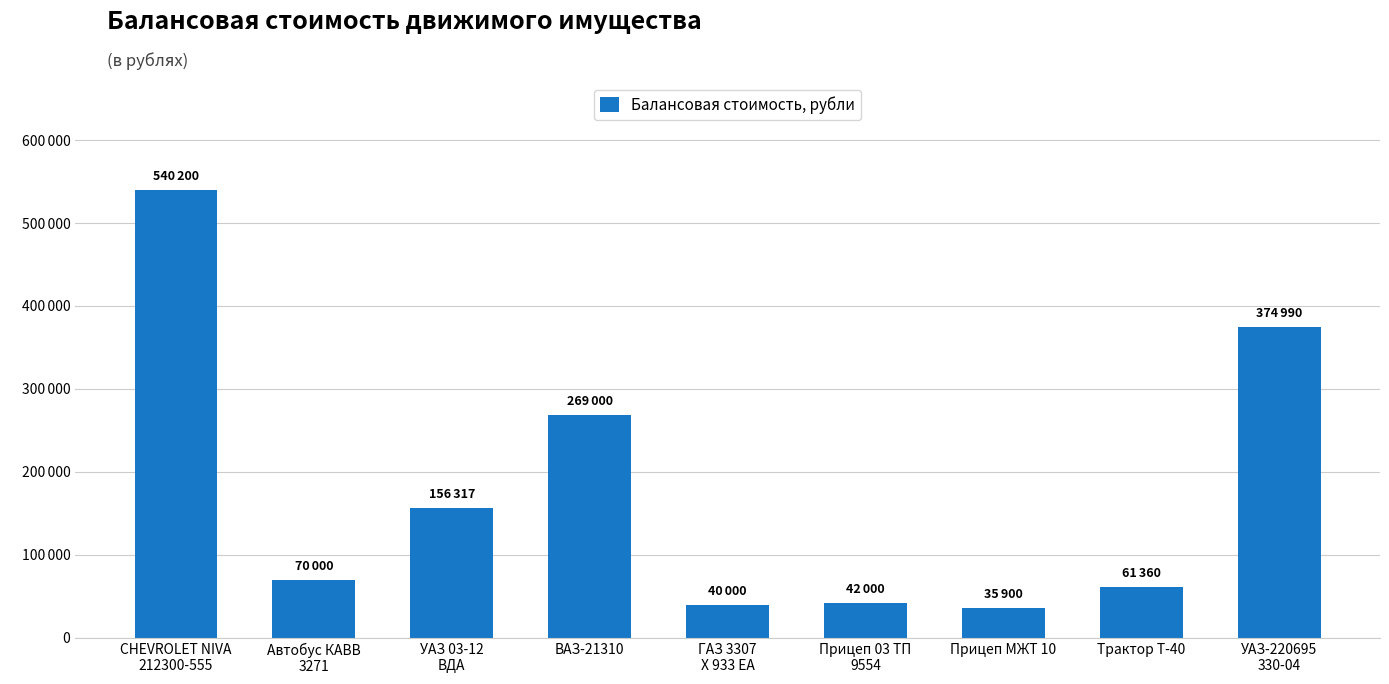

What is the label of the 8th bar from the left?

Трактор Т-40